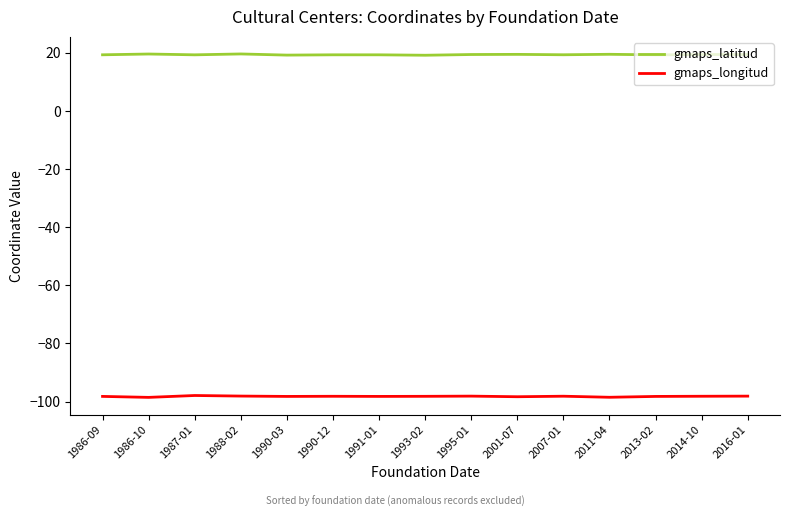

The value of gmaps_longitud at 1986-10 is -163.0. True or false?

False